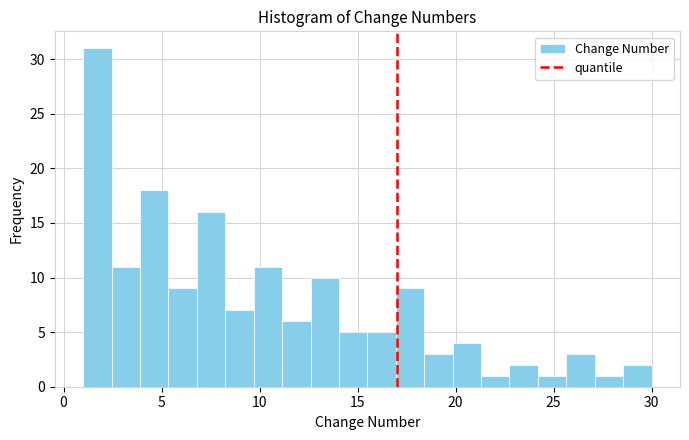

Read against the x-axis, roughly where is the centre of the tallest bar?

1.5